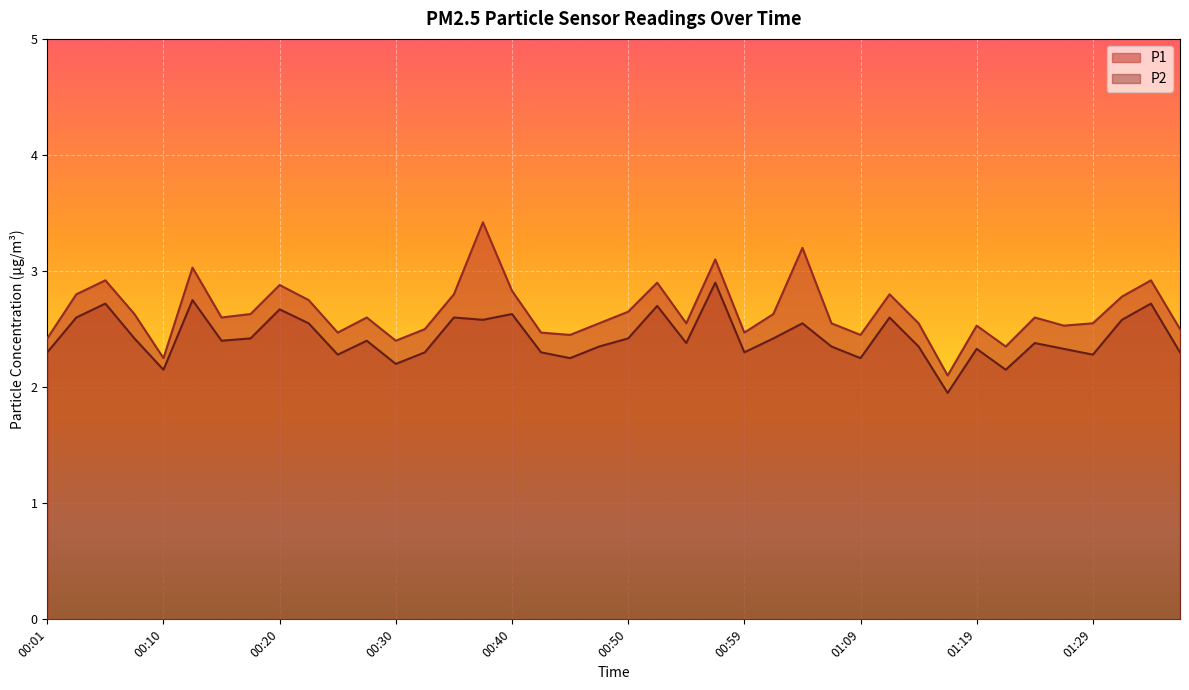

What is the average value of the P2 series?

2.4